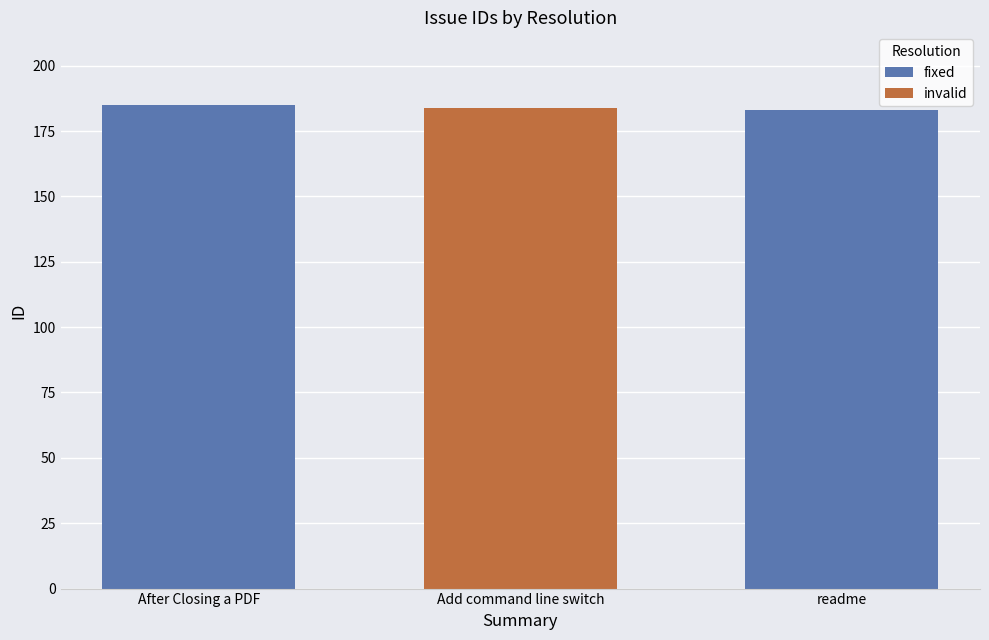

What is the average value of the fixed series?

184